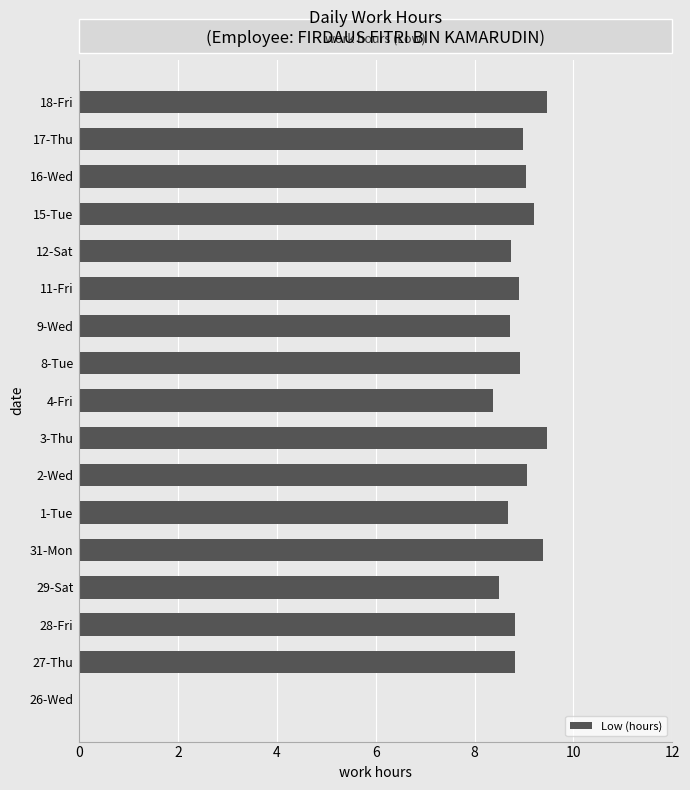

Does the chart contain stacked bars?

No